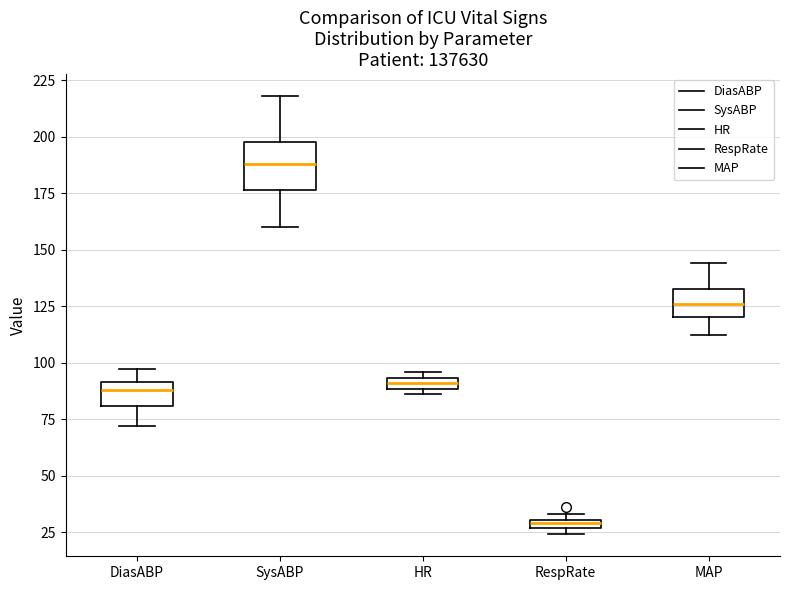

Which box's median line is the highest?

SysABP